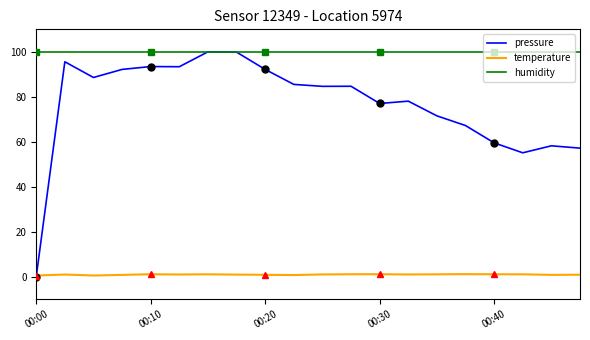

How many lines are shown in the chart?

3